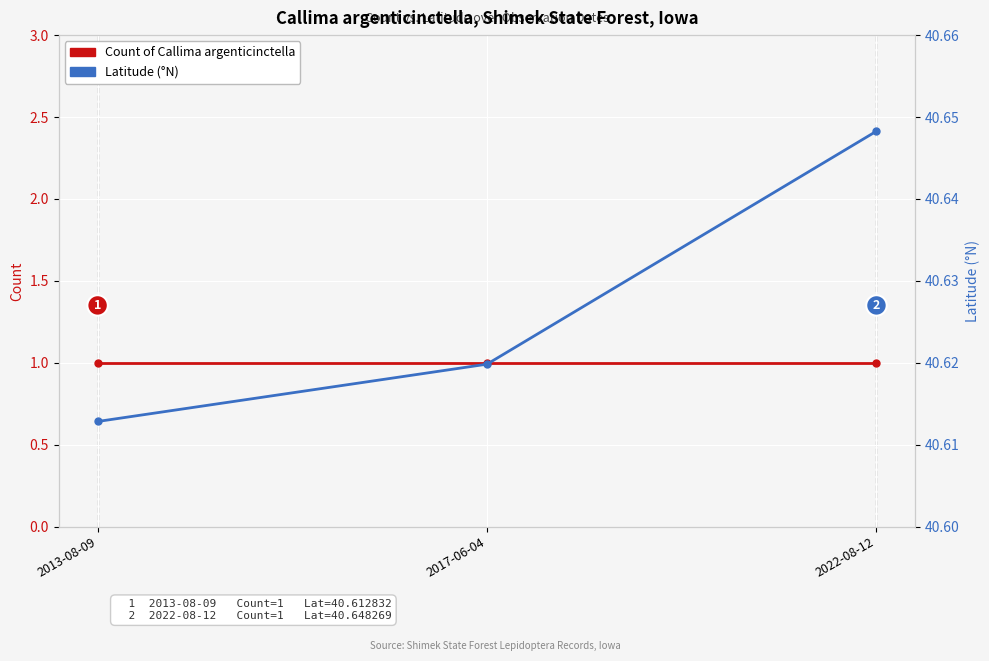

At which category does the chart reach its peak across all series?

2022-08-12